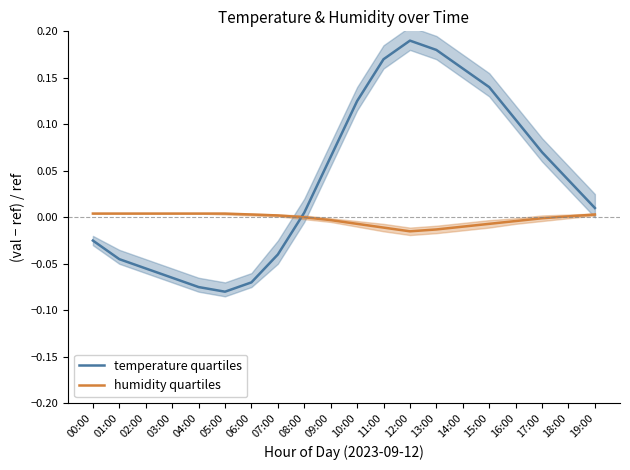

Does the chart have visible grid lines?

No